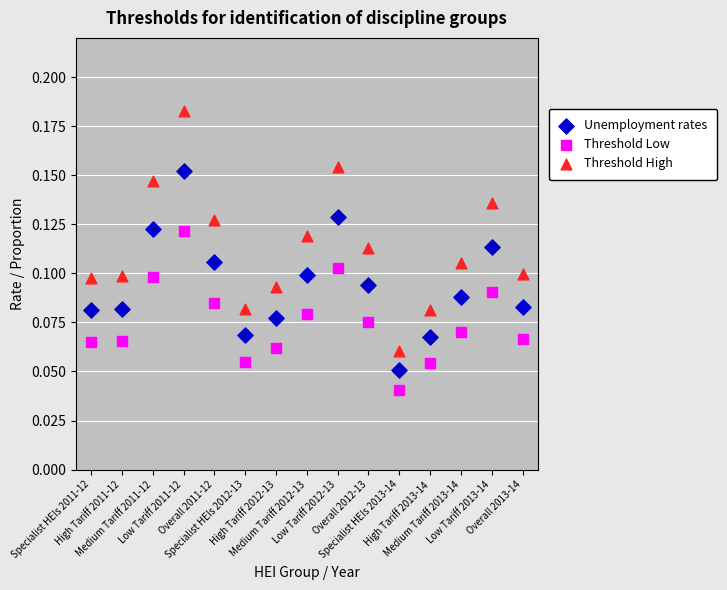

Which series reaches the maximum Y coordinate?

Threshold High